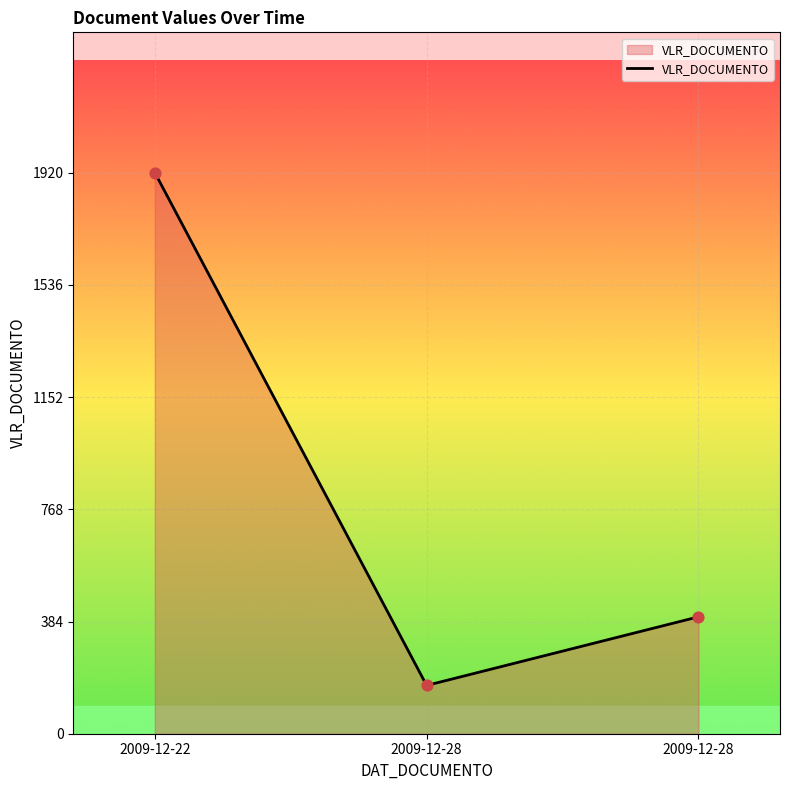

Which has a higher value, 2009-12-22 or 2009-12-28?

2009-12-22